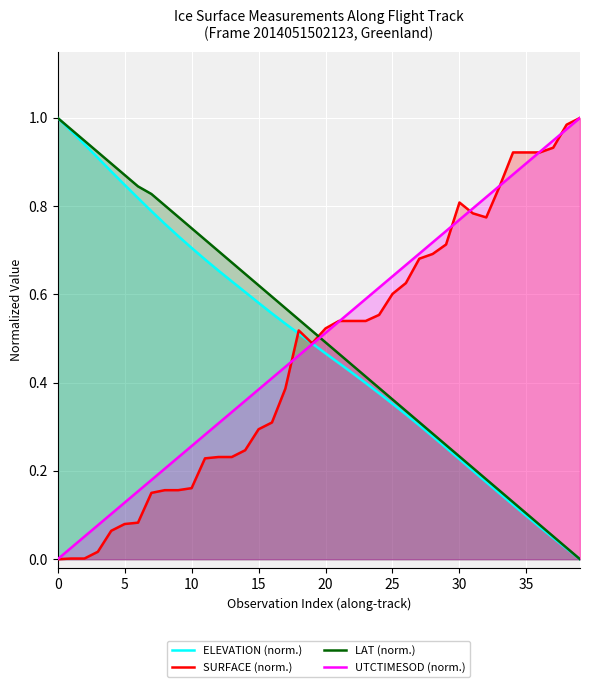

The SURFACE (norm.) series shows 0.3 at 20. True or false?

False